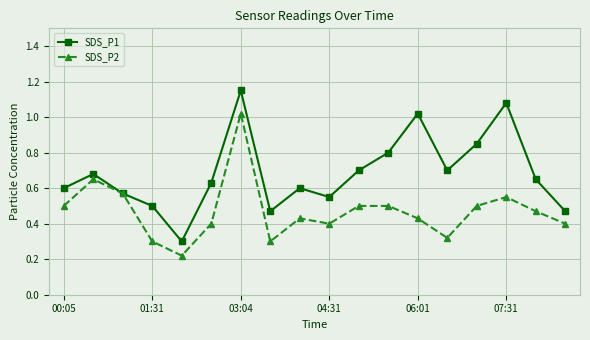

Which series has the largest total across all categories?

SDS_P1